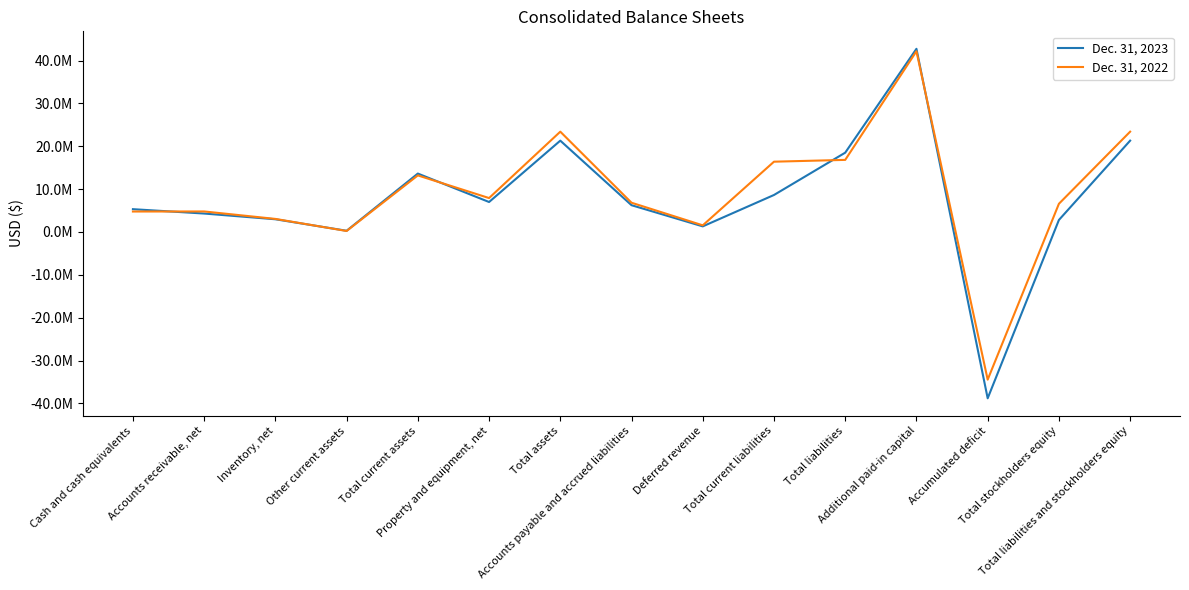

What is the difference between the Dec. 31, 2023 values at Cash and cash equivalents and Accounts payable and accrued liabilities?

925935